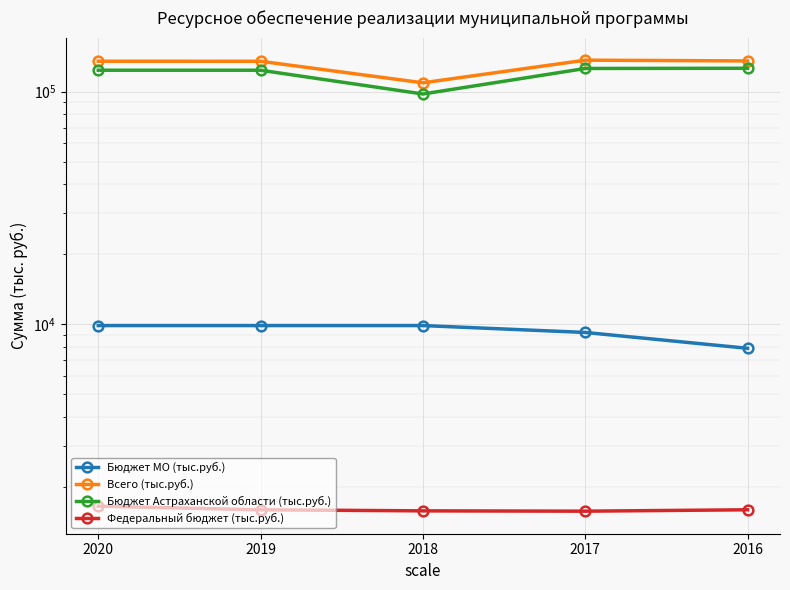

What is the total value across all series at 2017?

272807.0